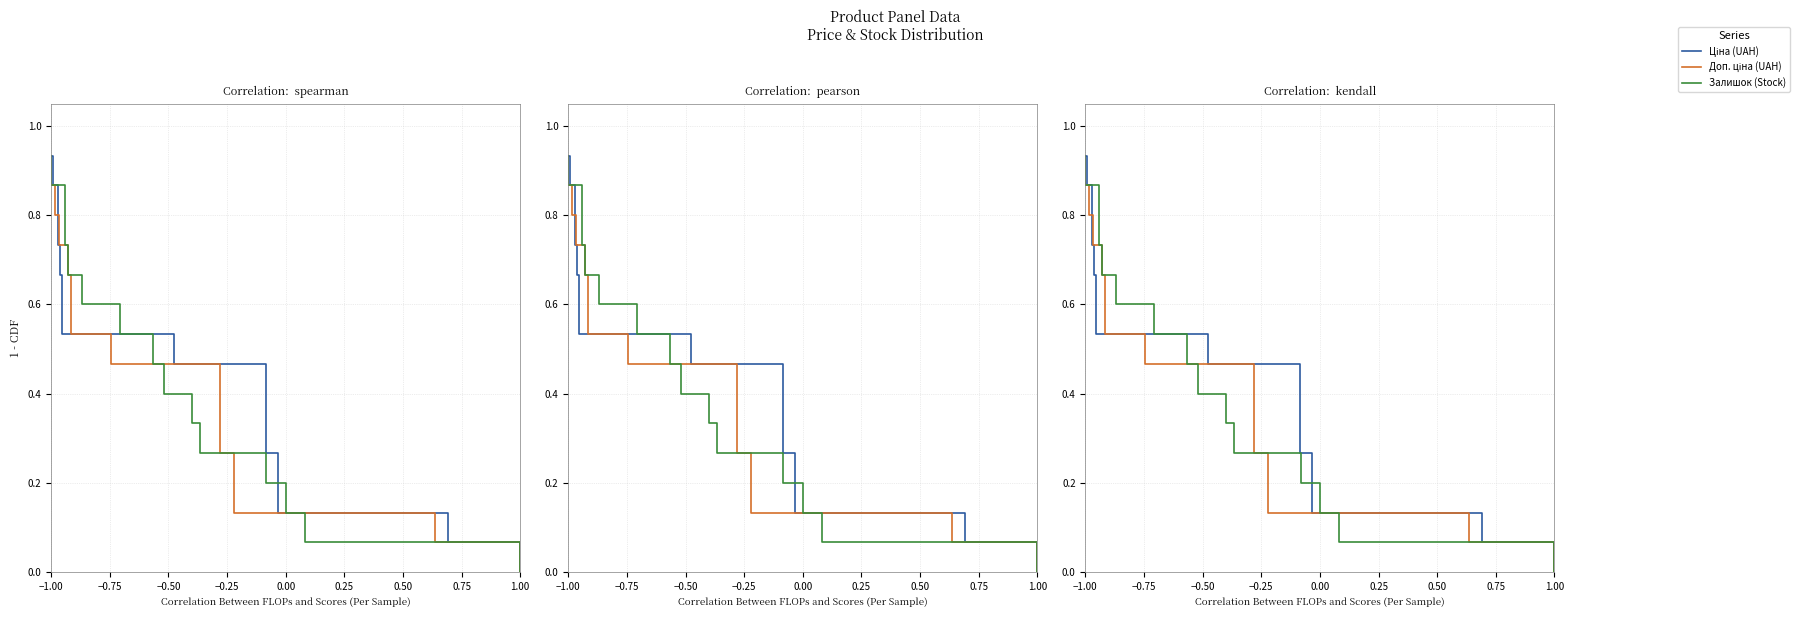

Reading right to left, list all the values displayed in this chart.

Ціна (UAH): 0.0	0.1	0.1	0.2	0.3	0.3	0.4	0.5	0.5	0.6	0.7	0.7	0.8	0.9	0.9
Доп. ціна (UAH): 0.0	0.1	0.1	0.2	0.3	0.3	0.4	0.5	0.5	0.6	0.7	0.7	0.8	0.9	0.9
Залишок (Stock): 0.0	0.1	0.1	0.2	0.3	0.3	0.4	0.5	0.5	0.6	0.7	0.7	0.8	0.9	0.9